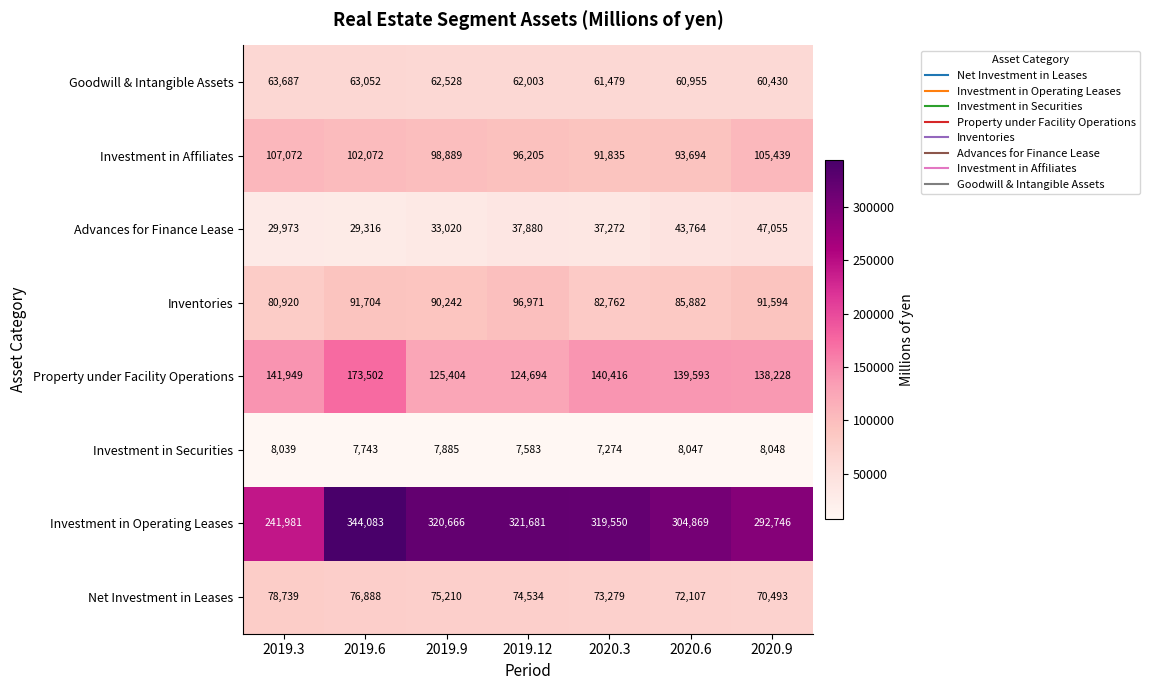

Which series has the largest range (max minus min)?

Investment in Operating Leases